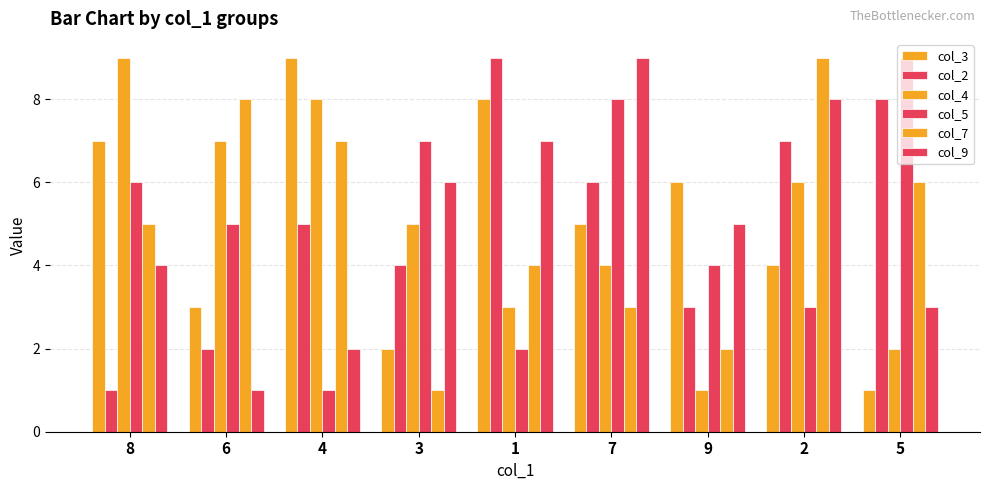

Reading left to right, what are all the values shown in this chart?

col_3: 7	3	9	2	8	5	6	4	1
col_2: 1	2	5	4	9	6	3	7	8
col_4: 9	7	8	5	3	4	1	6	2
col_5: 6	5	1	7	2	8	4	3	9
col_7: 5	8	7	1	4	3	2	9	6
col_9: 4	1	2	6	7	9	5	8	3